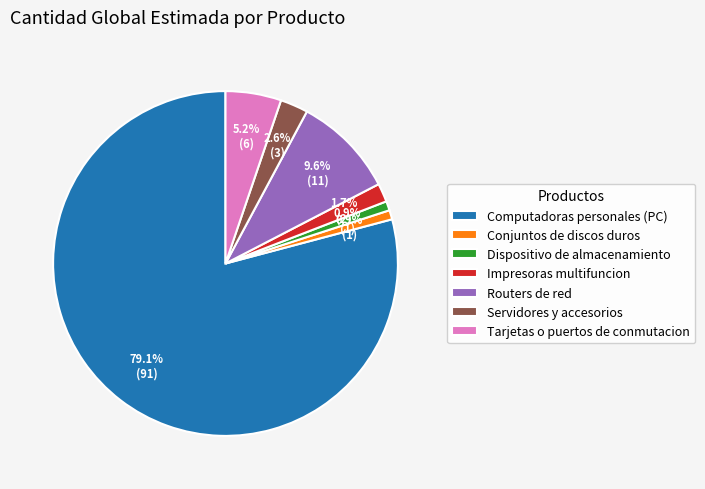

What percentage do Tarjetas o puertos de conmutacion and Dispositivo de almacenamiento together represent?

6.1%